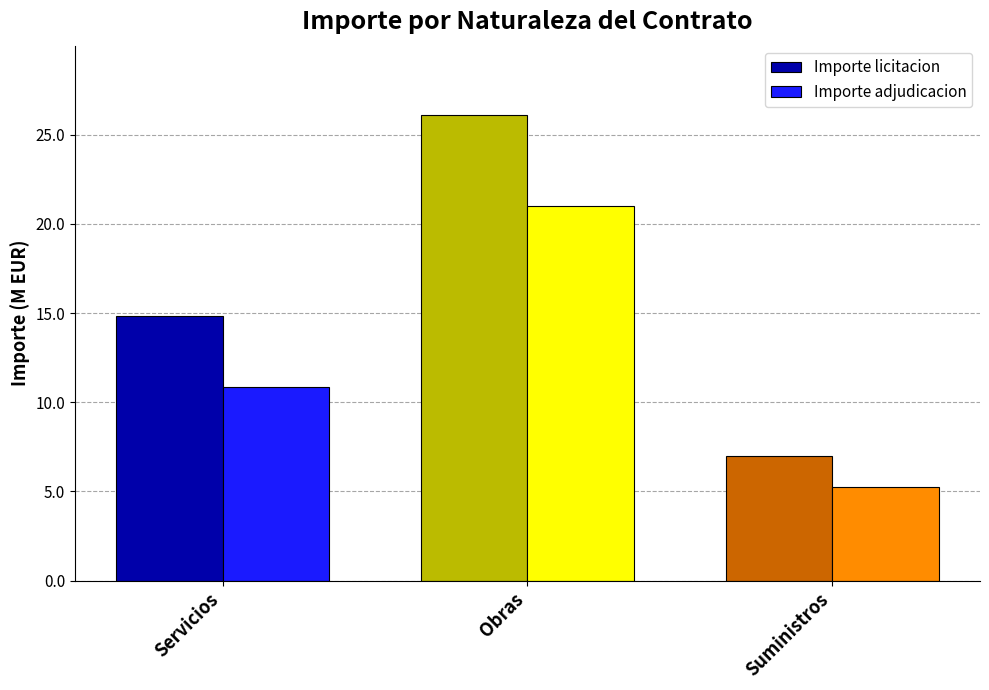

What is the difference between the highest and lowest values at Obras?

5.1